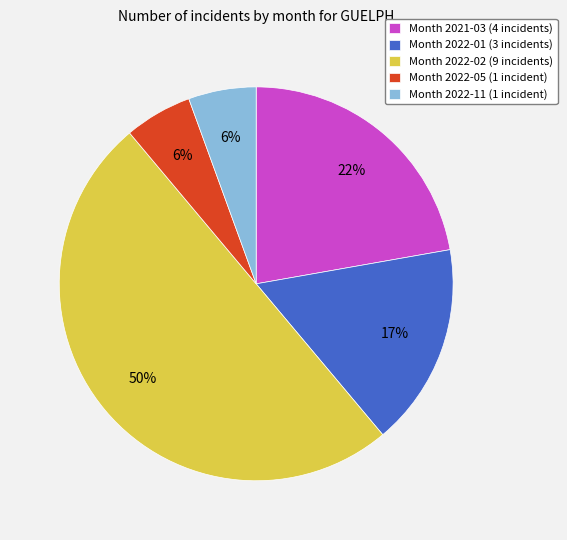

Is Month 2022-11 (1 incident) the majority of the pie?

No